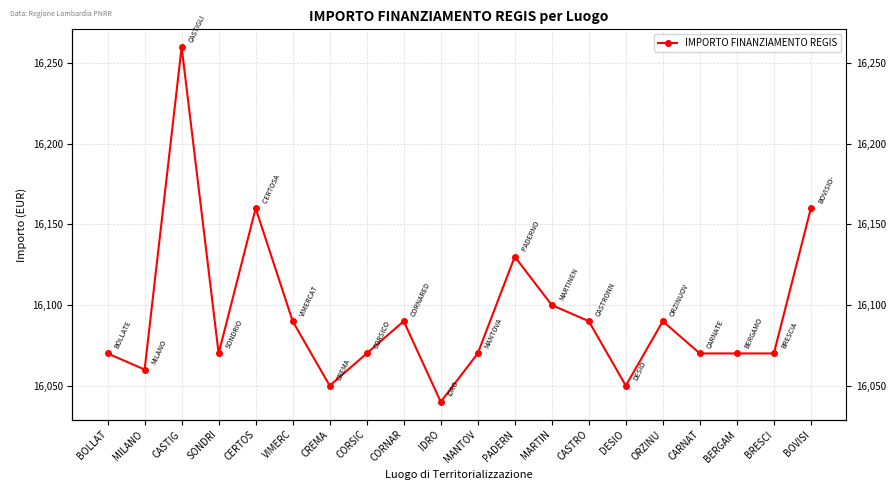

True or false: the data has more than 0 interior local peaks.

True